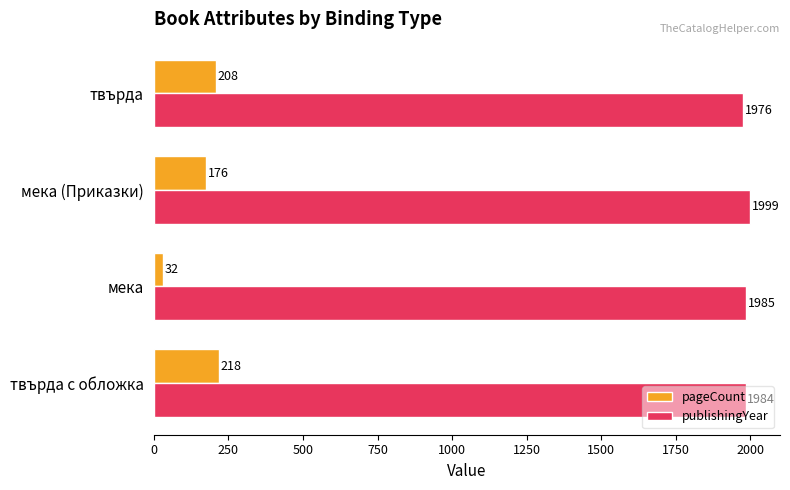

How many data points in pageCount are less than 208?

2